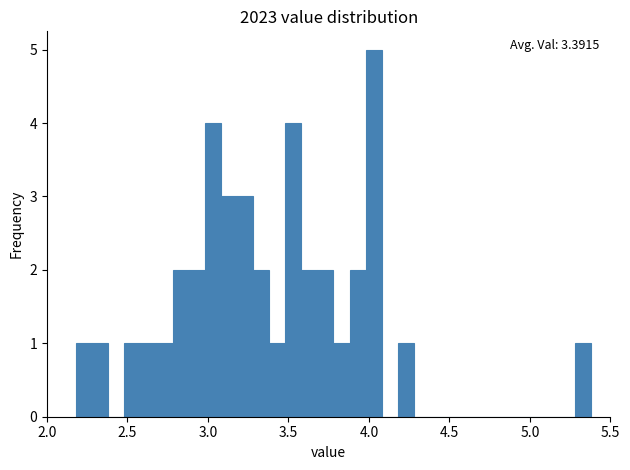

Read against the x-axis, roughly where is the centre of the tallest bar?

4.05